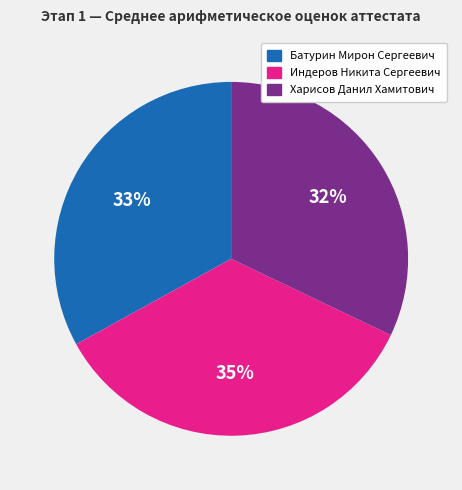

Combined, do Батурин Мирон Сергеевич and Харисов Данил Хамитович account for over 50%?

Yes